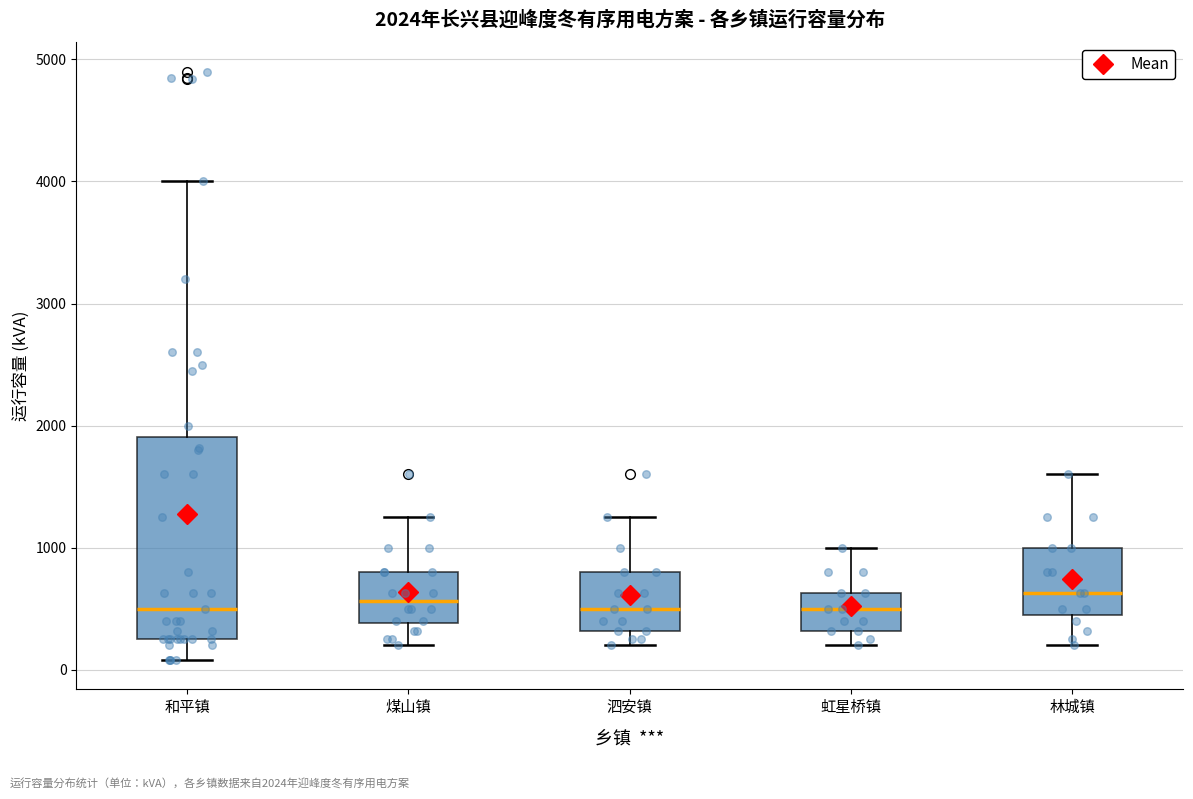

Which box is the tallest, from its lower edge to its upper edge?

和平镇